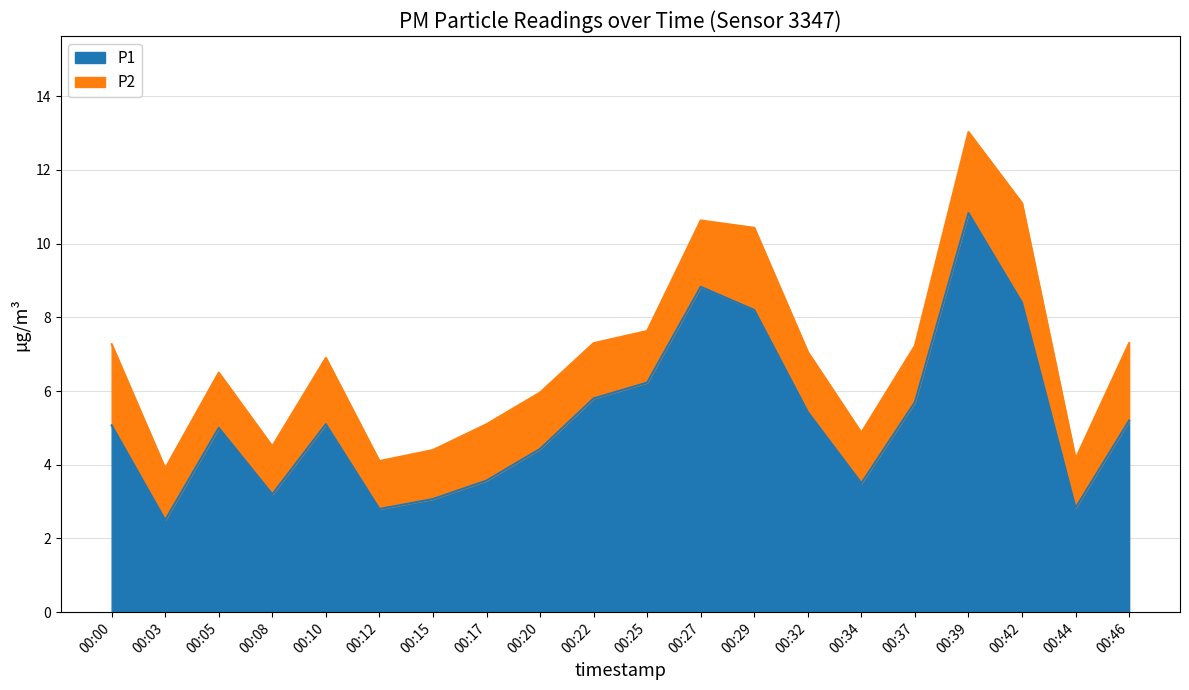

Rank the categories by value from highest to lowest.

00:39, 00:27, 00:42, 00:29, 00:25, 00:22, 00:37, 00:32, 00:46, 00:10, 00:00, 00:05, 00:20, 00:17, 00:34, 00:08, 00:15, 00:44, 00:12, 00:03